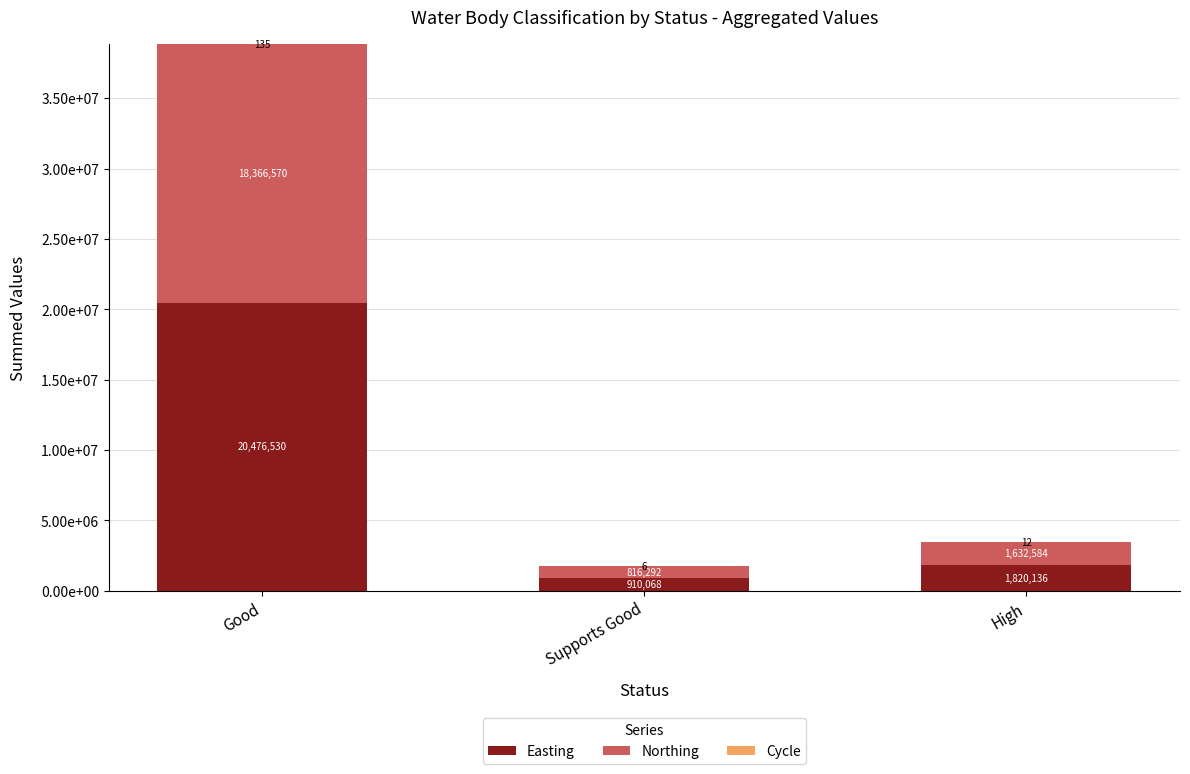

Are the bars horizontal?

No